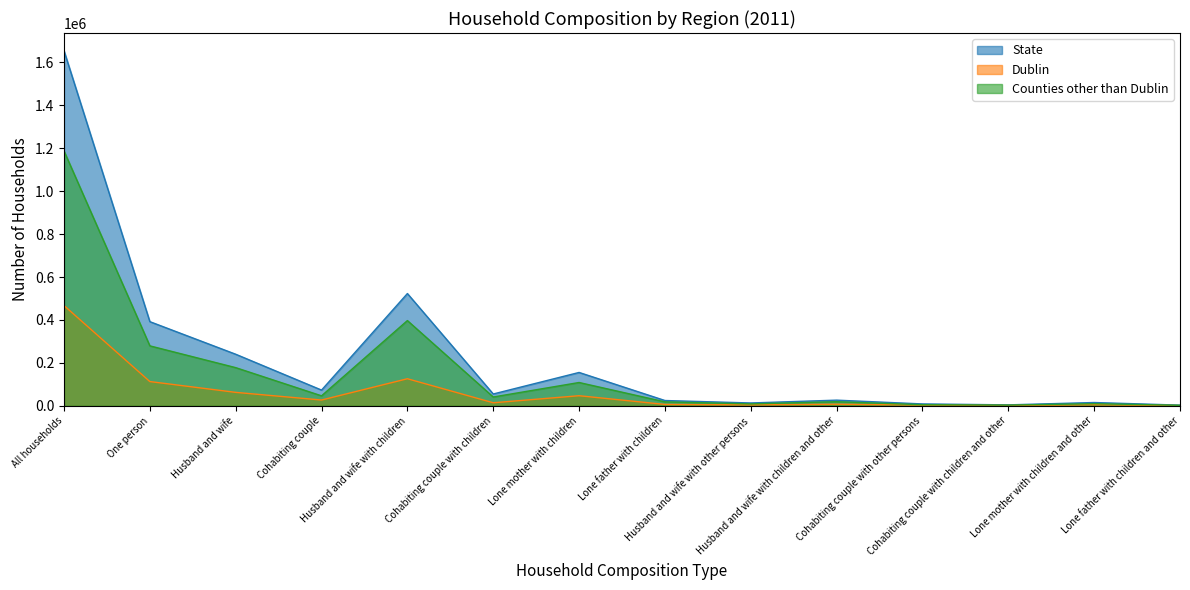

Is it true that Dublin equals 26779 at Cohabiting couple?

True